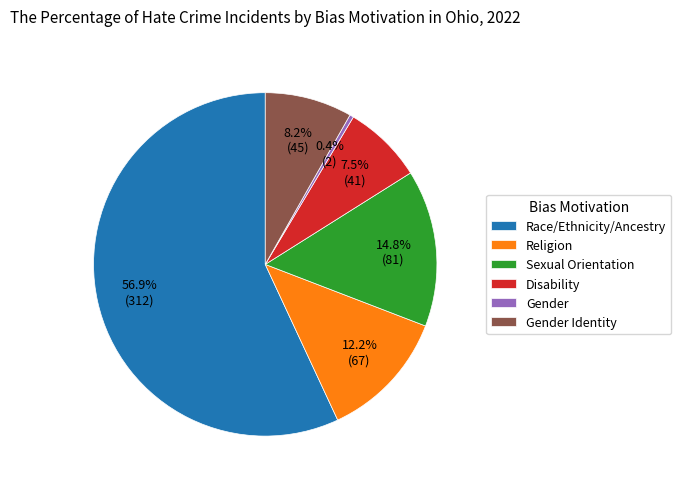

The Gender Identity slice represents 22% of the pie. True or false?

False